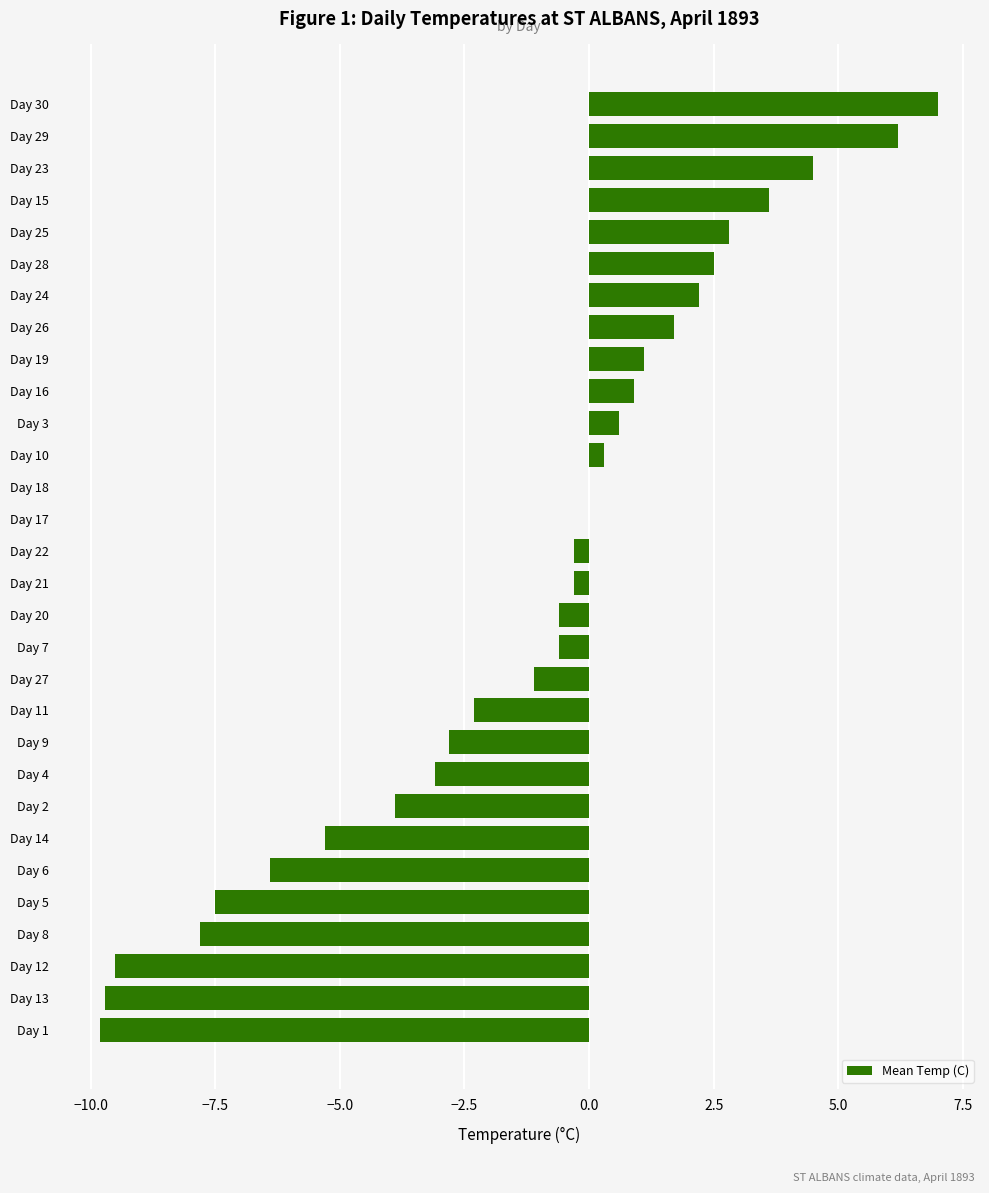

Is it true that the value at Day 18 is 0.0?

True